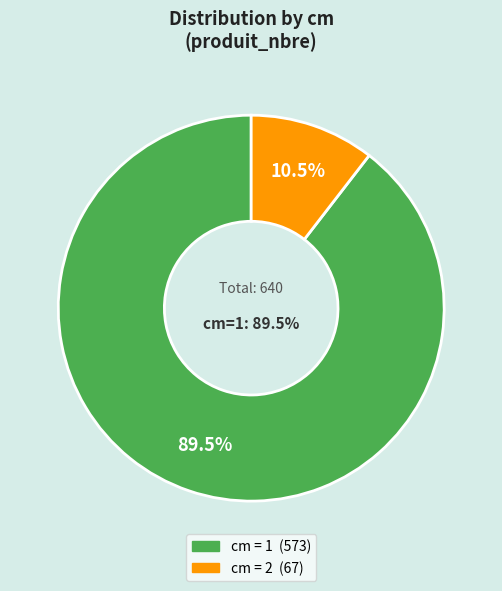

Combined, do 1 and 2 account for over 50%?

Yes